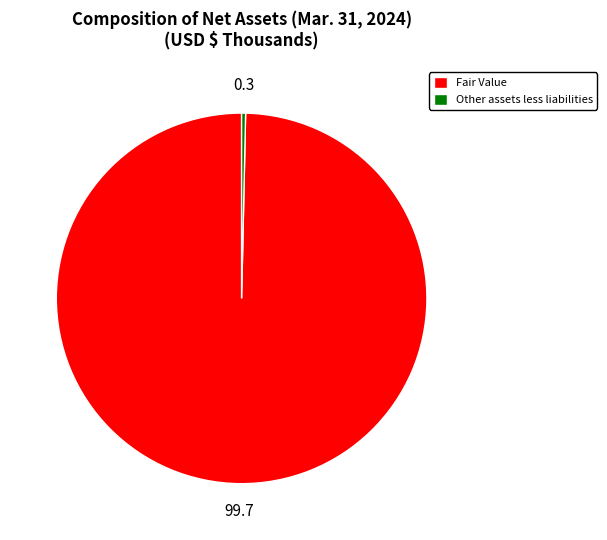

What is the smallest slice in the pie chart?

Other assets less liabilities